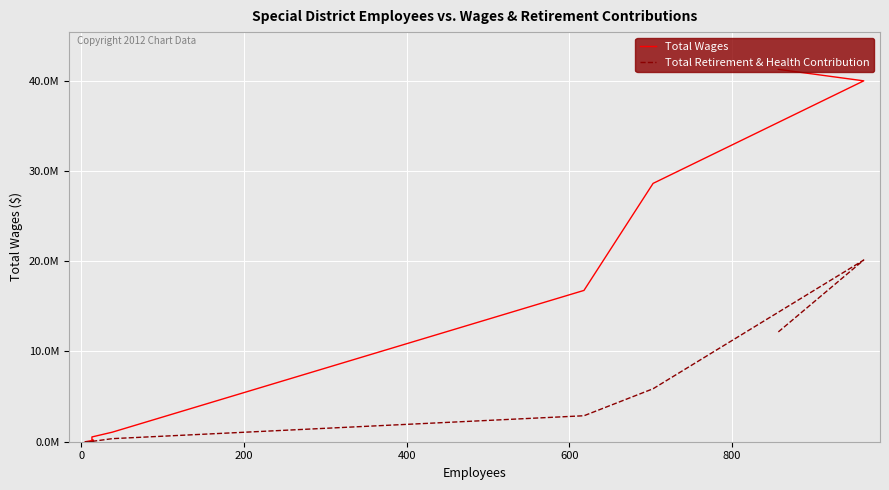

What is the difference between the highest and lowest values at 0?

19848270